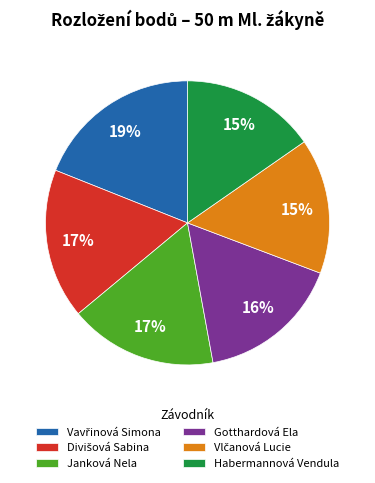

To the nearest percent, what portion does Gotthardová Ela represent?

16%